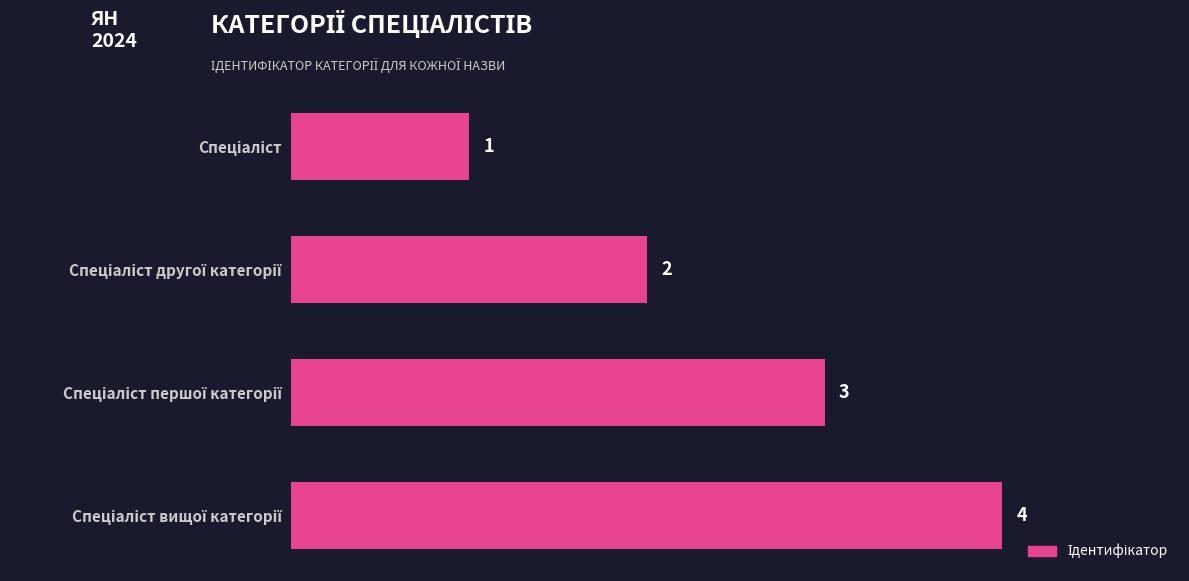

Count the values in the range 2 to 4.

3